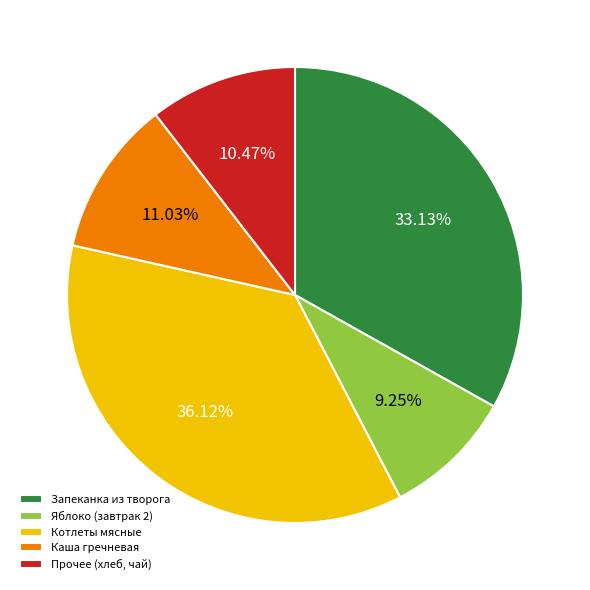

Between Каша гречневая and Прочее (хлеб, чай), which is larger?

Каша гречневая